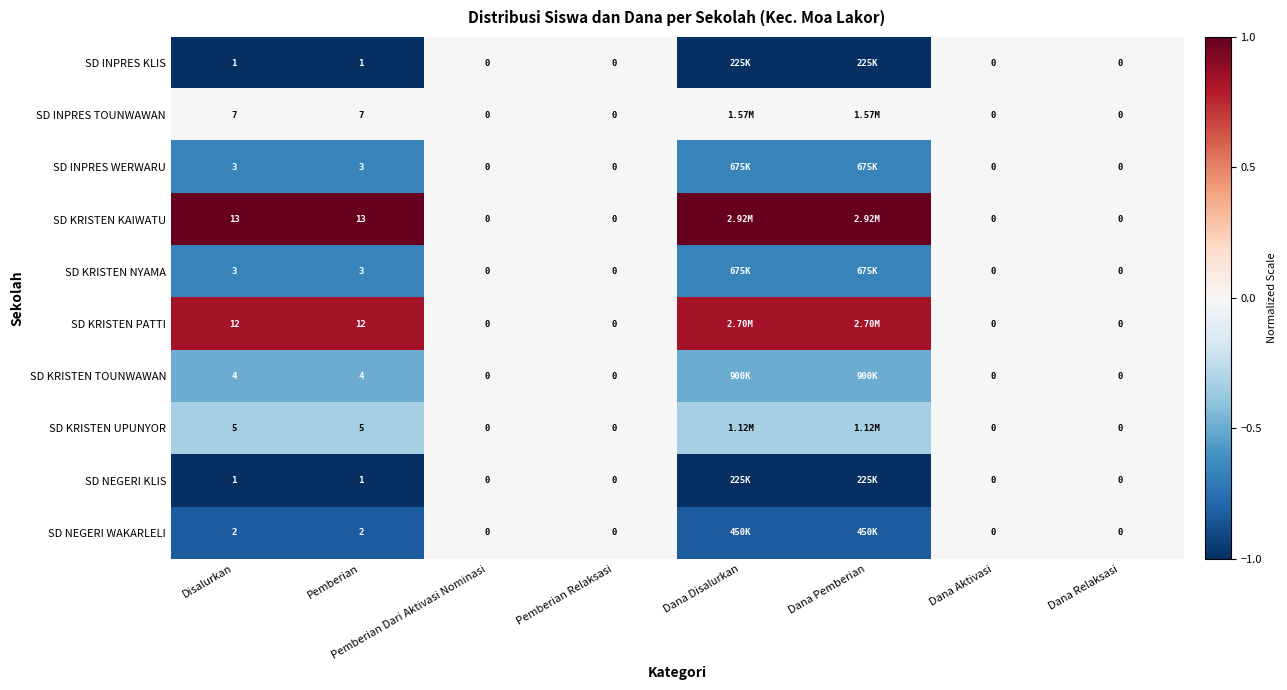

Is the value of SD KRISTEN KAIWATU at Disalurkan greater than the value of SD INPRES KLIS at Pemberian?

Yes